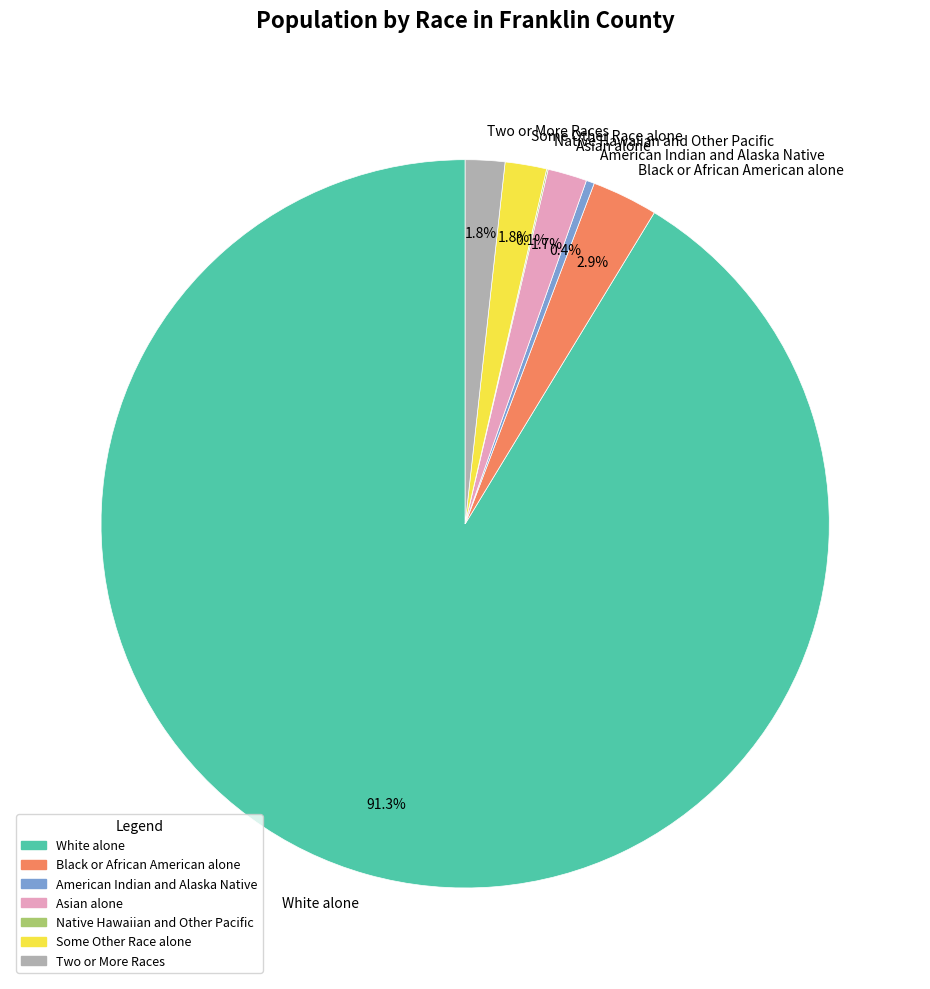

Is the sum of American Indian and Alaska Native and Asian alone greater than half?

No